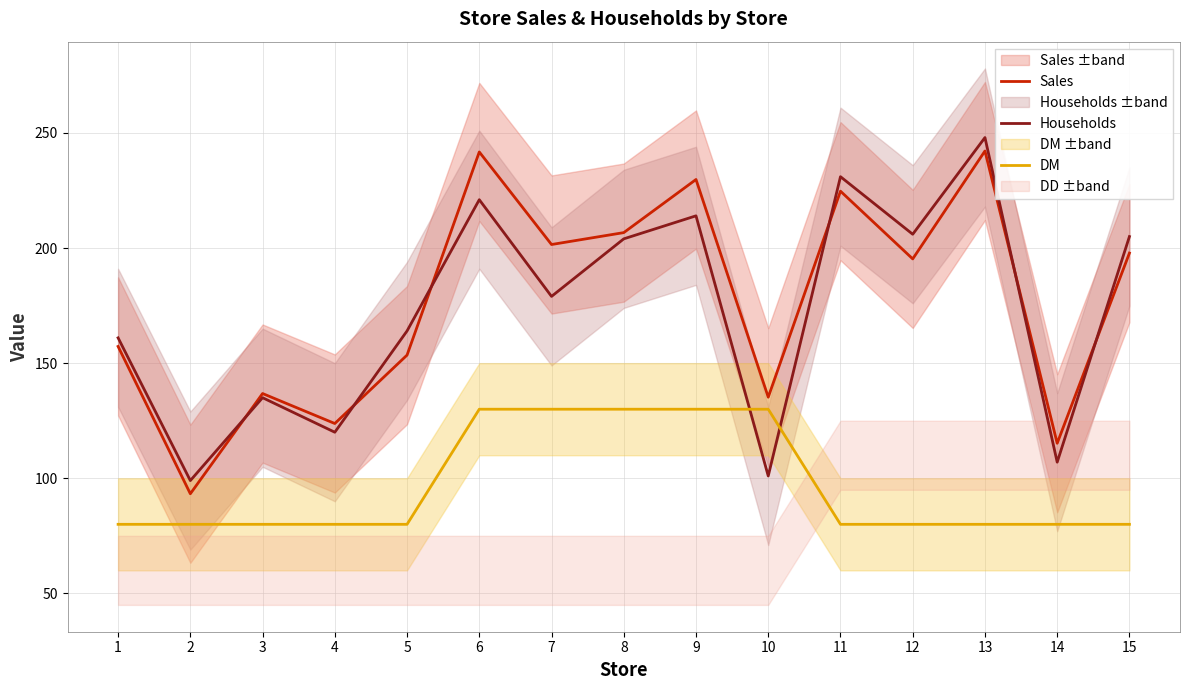

The value of DM at 4 is 80.0. True or false?

True